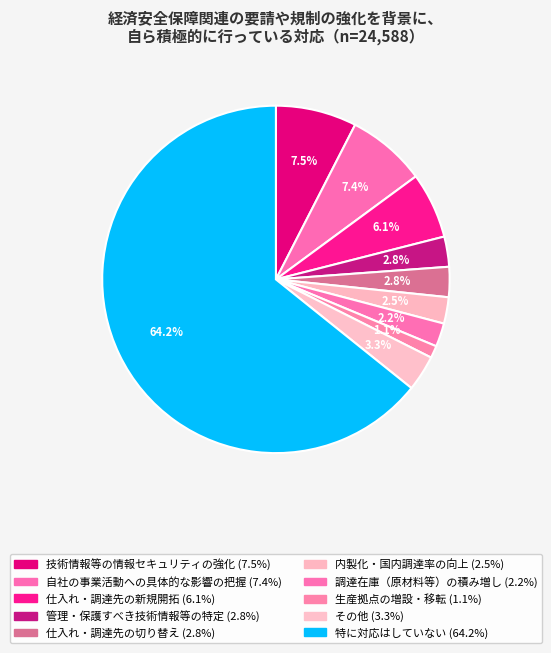

How many segments does this pie chart have?

10